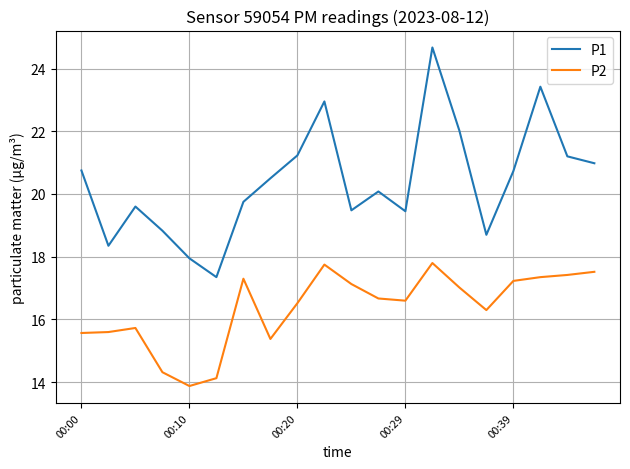

List the series in order of their overall mean, lowest first.

P2, P1